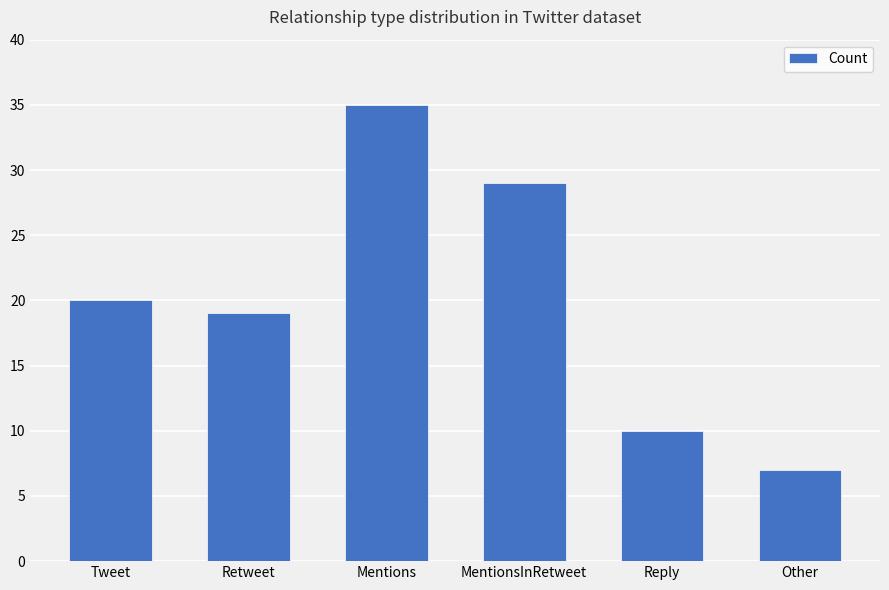

Which has a higher value, MentionsInRetweet or Retweet?

MentionsInRetweet